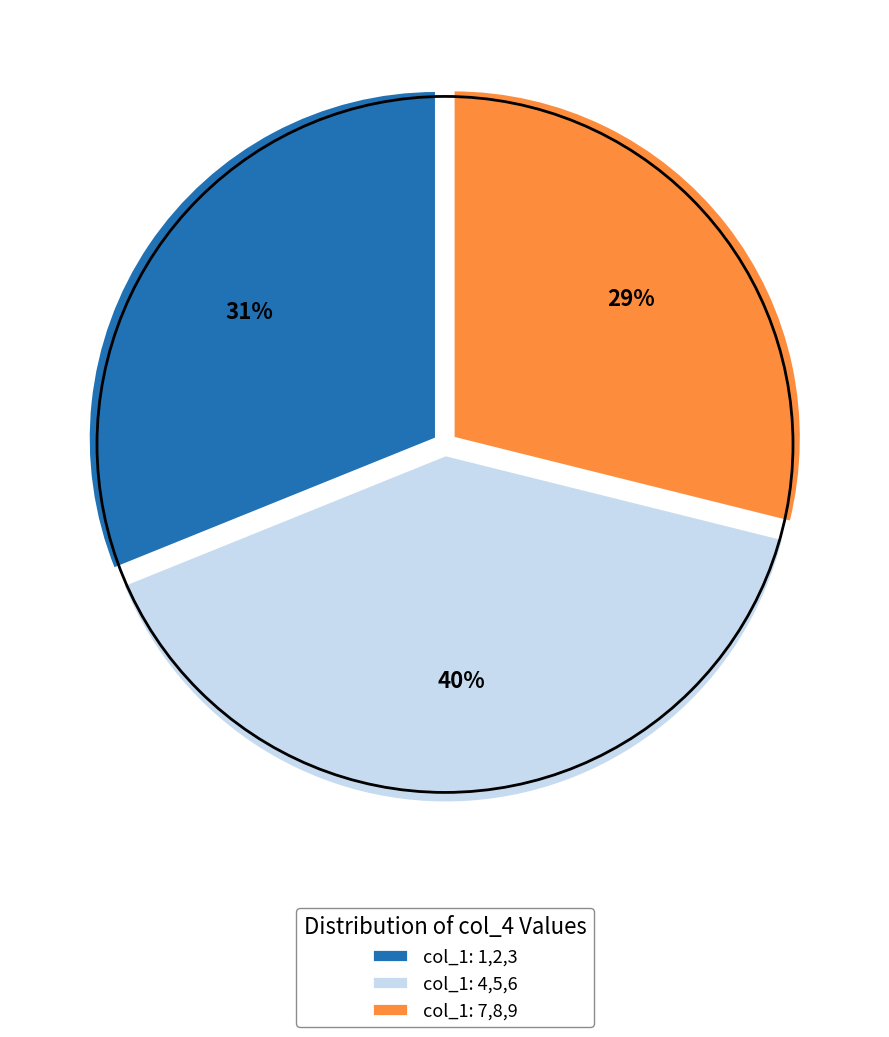

Is it true that col_1: 1,2,3 is 31% of the pie?

True